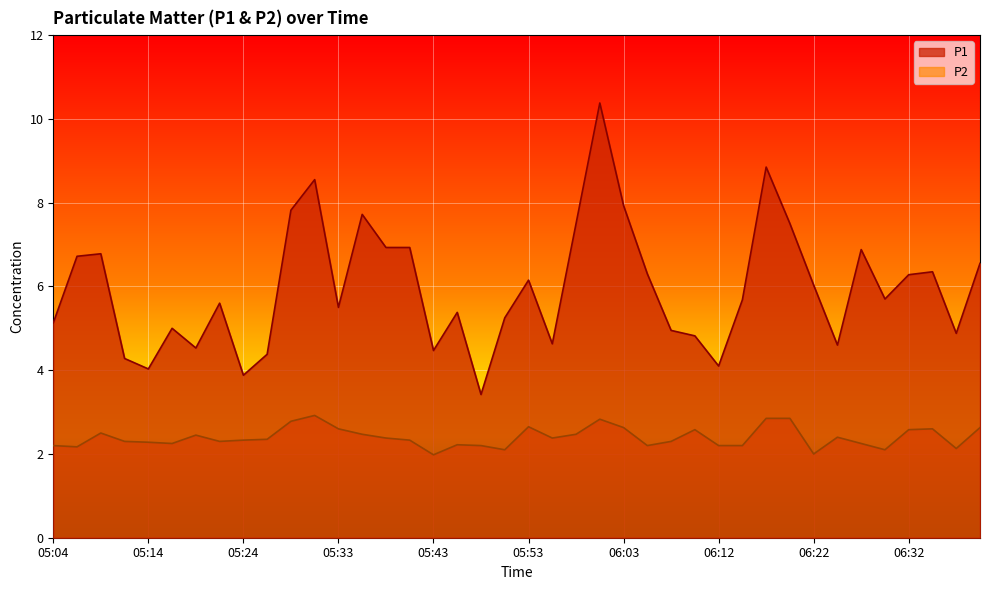

Is the value of P1 at 05:55 greater than the value of P2 at 05:04?

Yes